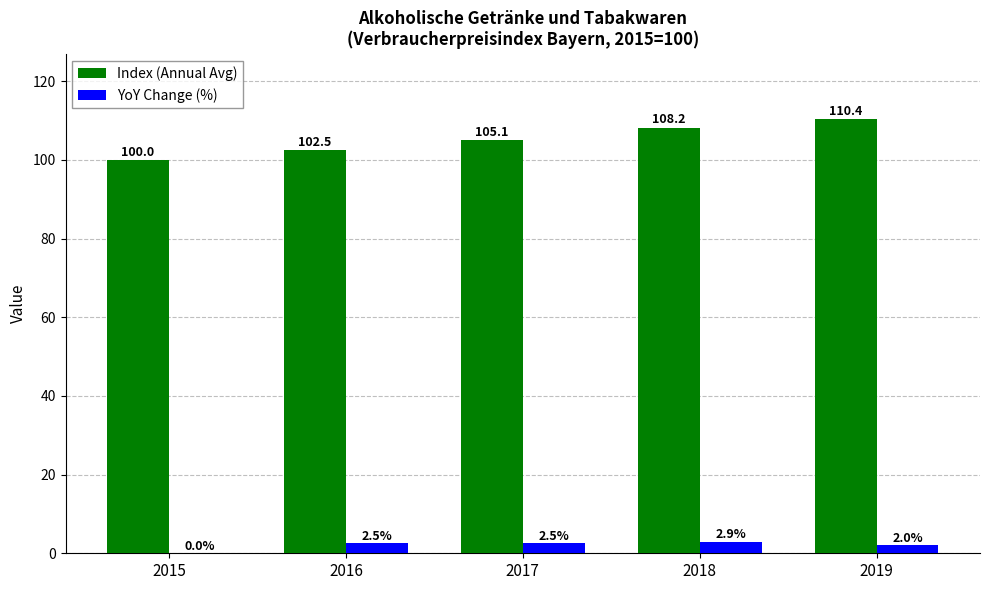

Which series has the largest total across all categories?

Index (Annual Avg)